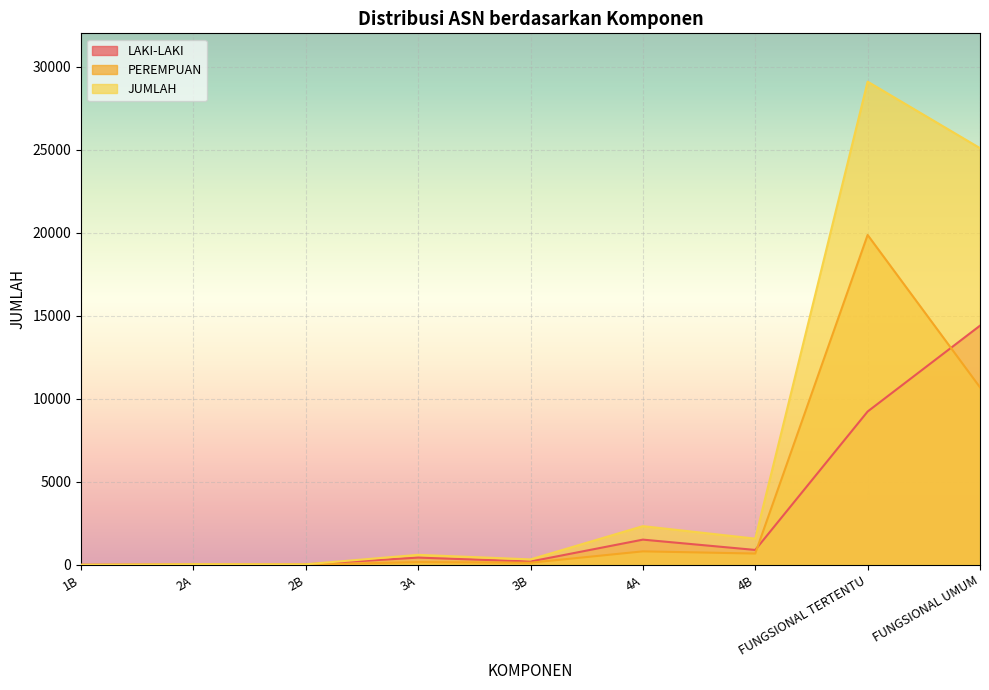

What are all the series names shown in the legend?

LAKI-LAKI, PEREMPUAN, JUMLAH